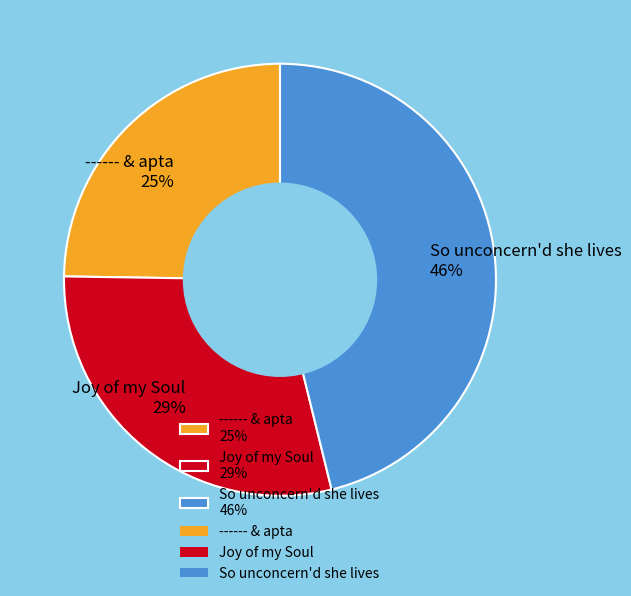

Is there a majority slice in this chart?

No